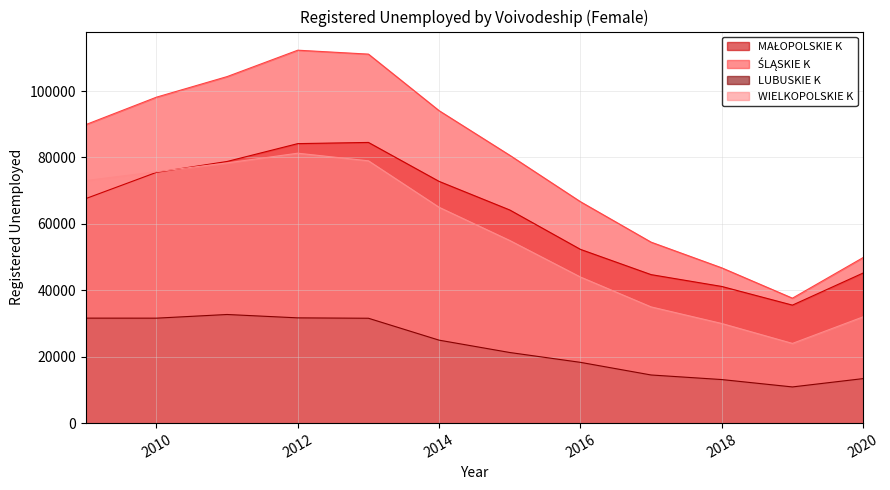

In WIELKOPOLSKIE K, how many points are lower than both neighbors (excluding endpoints)?

1